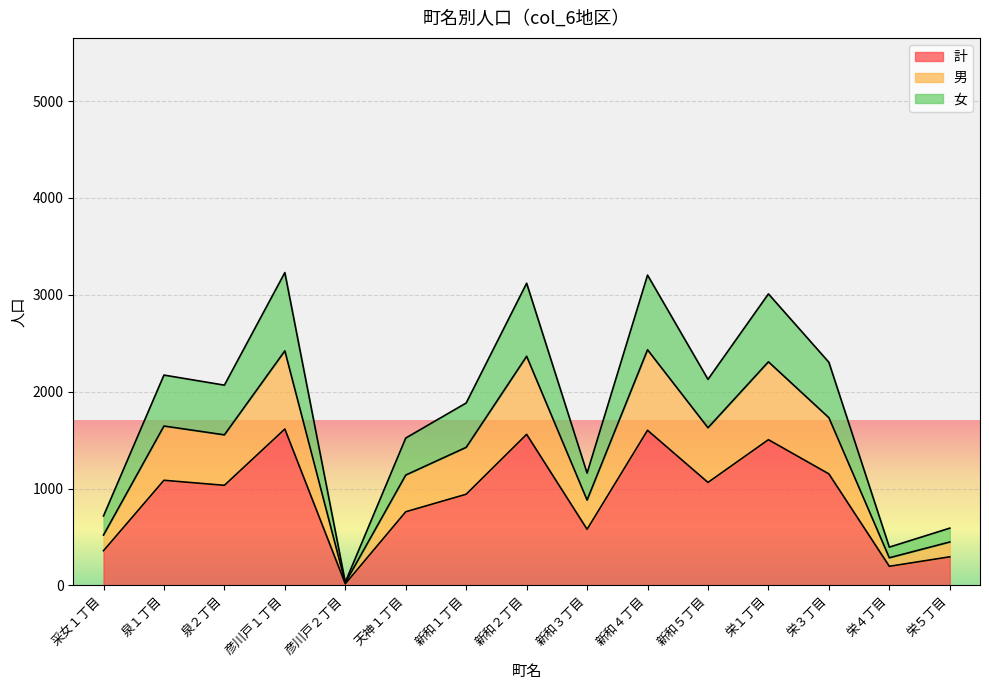

What is the difference between the highest and lowest values at 泉１丁目?

1086